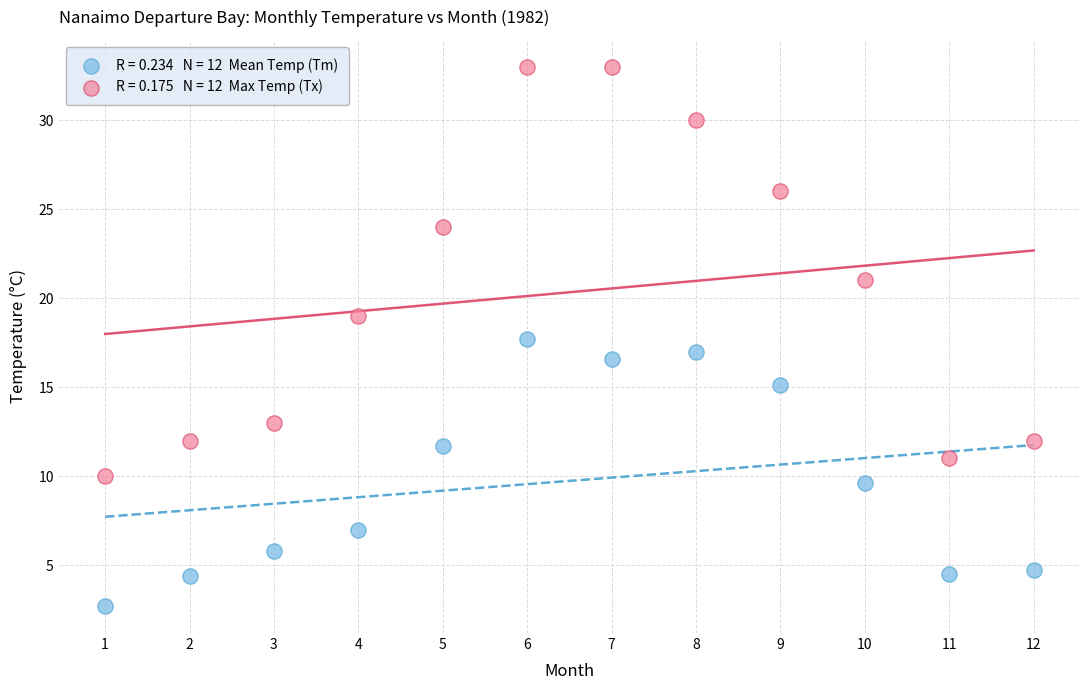

Across all data points, what is the range of Y values (max minus min)?

30.3